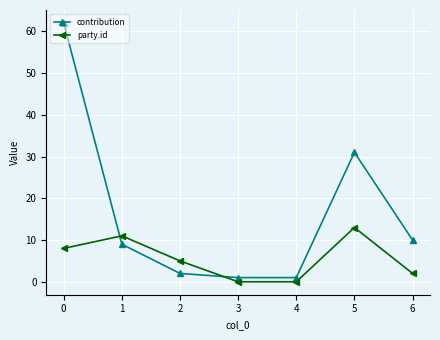

How many series are shown in this chart?

2